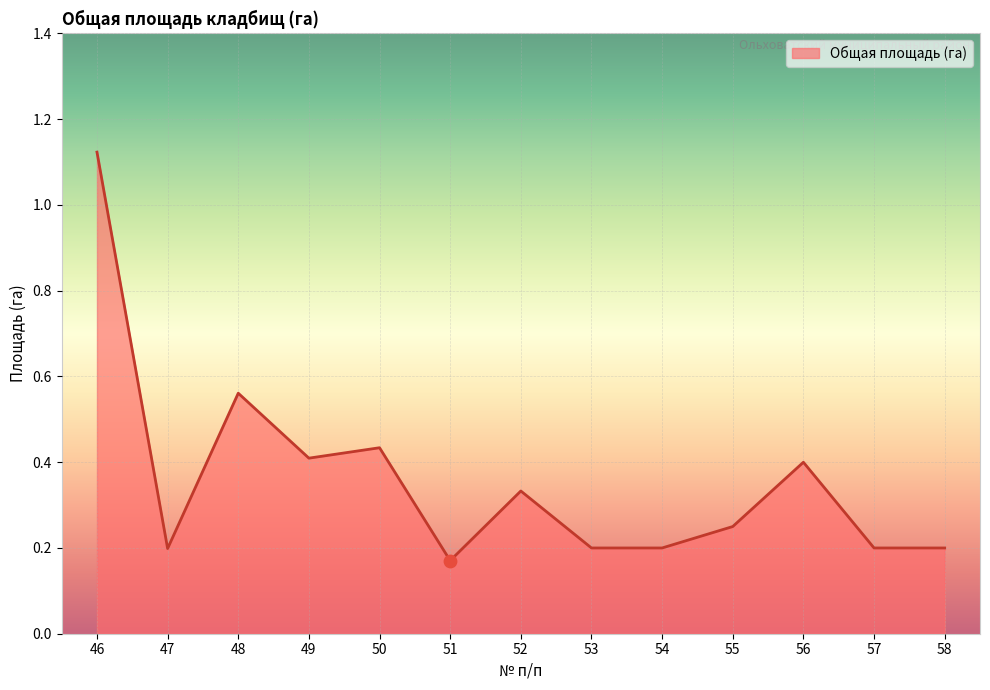

Which has a higher value, 56 or 48?

48